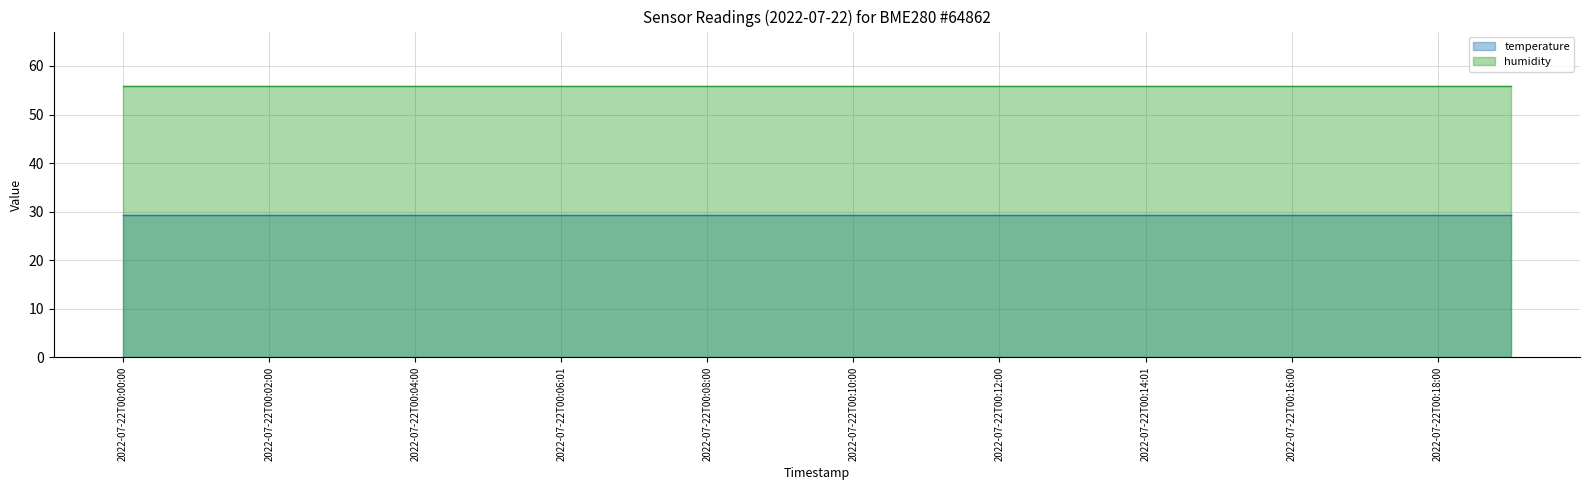

Rank the series by their maximum value, from lowest to highest.

temperature, humidity